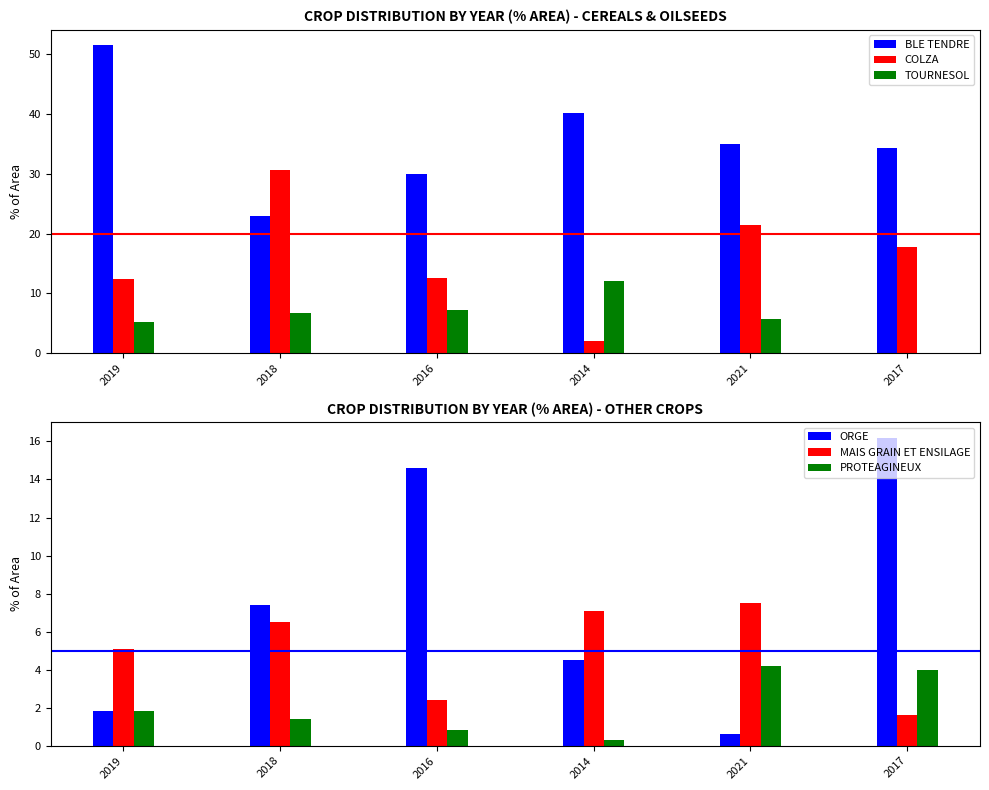

What position from the right is 2018?

5